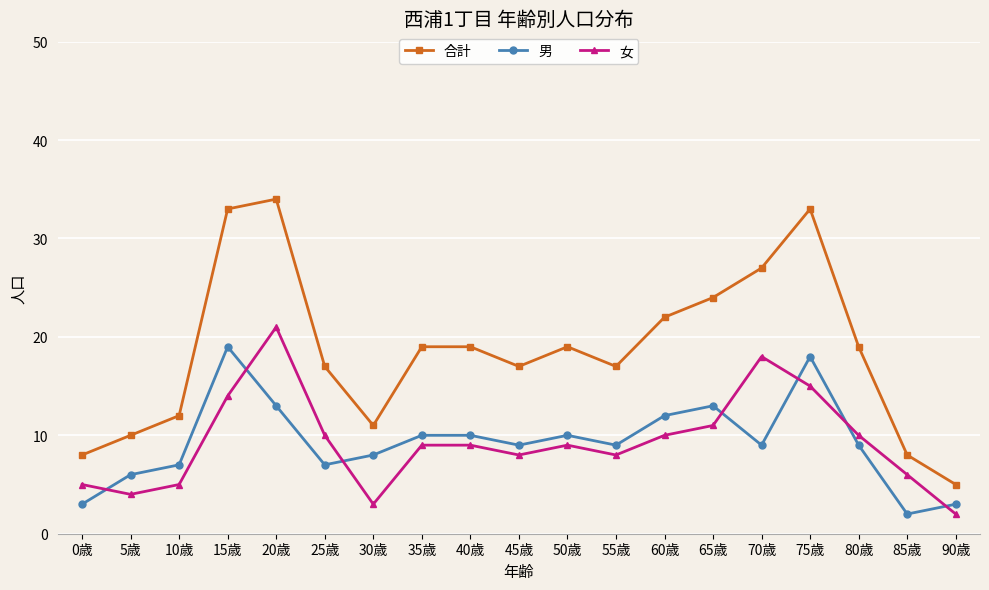

What are all the series names shown in the legend?

合計, 男, 女